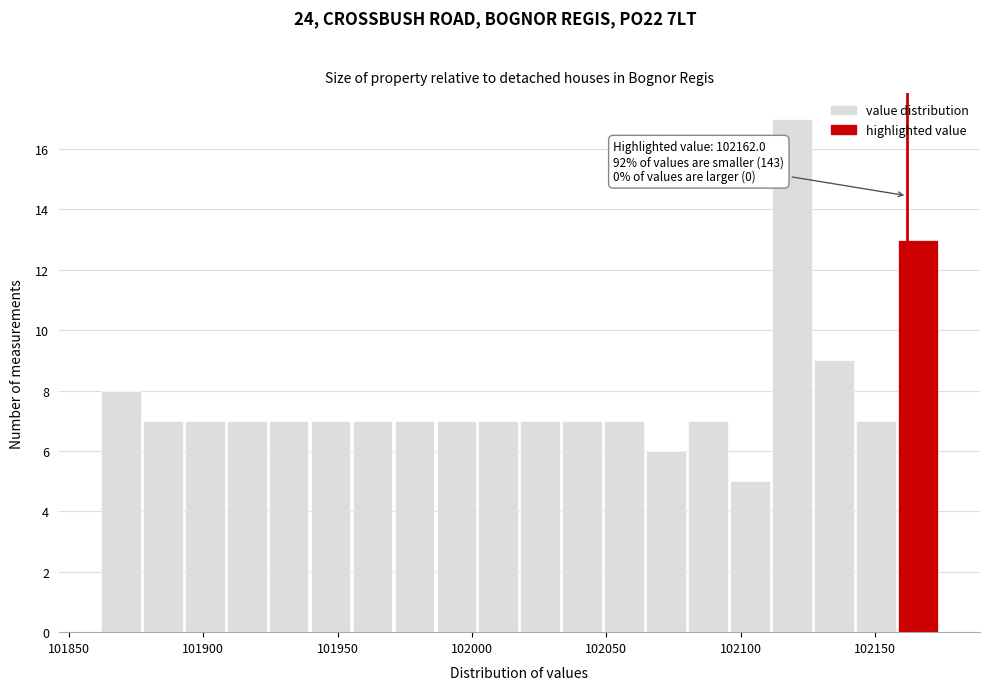

Around what value on the x-axis is the tallest bar? Give the approximate position of its centre, as read against the axis.

102120